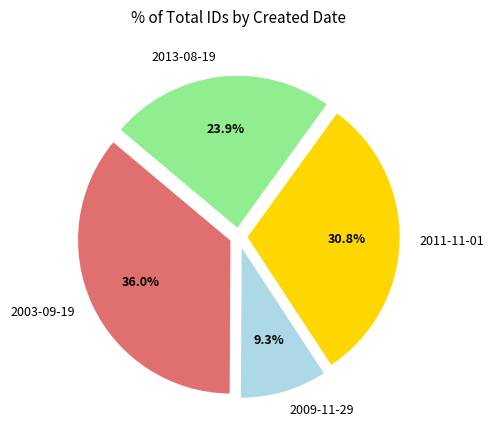

To the nearest percent, what is the average slice percentage?

25%